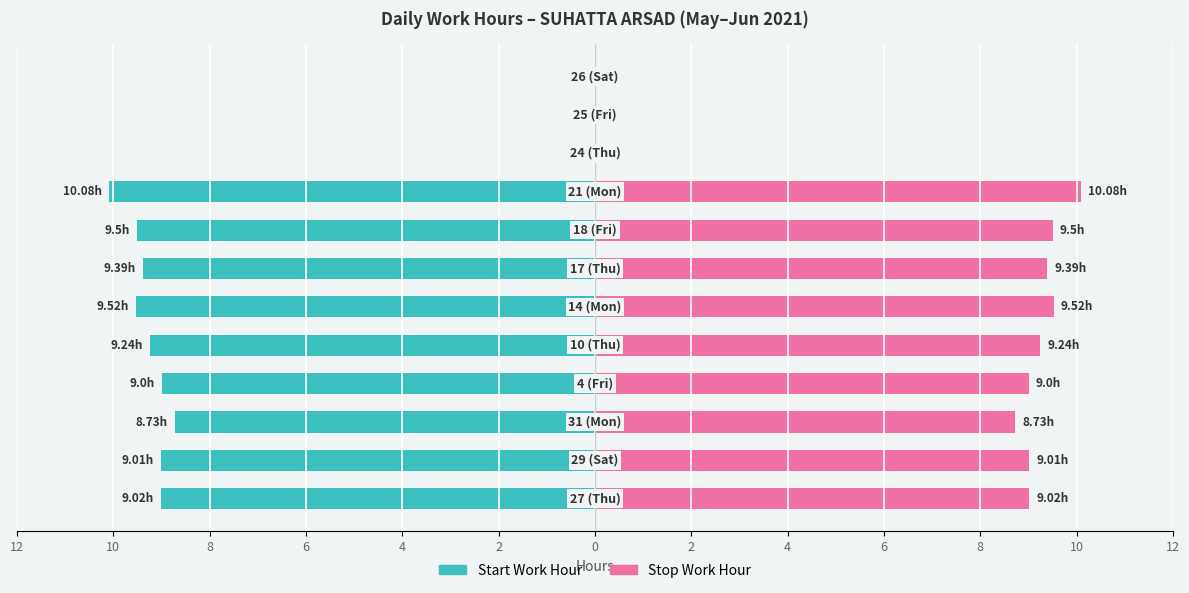

Rank the series by their average value, from highest to lowest.

Stop Work Hour, Start Work Hour